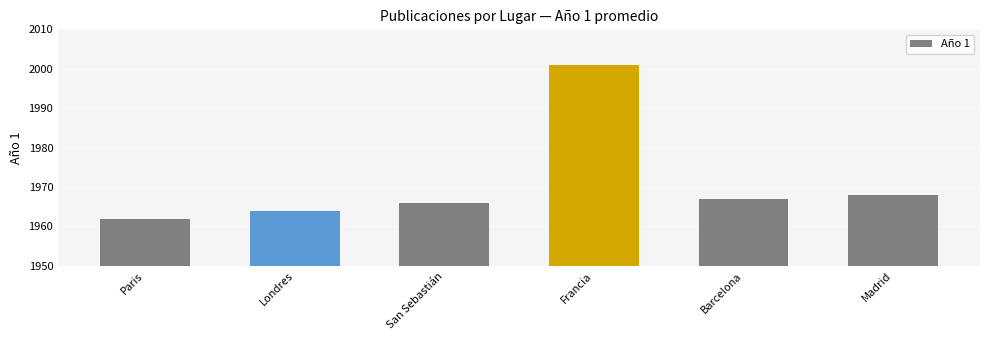

What is the average value?

1971